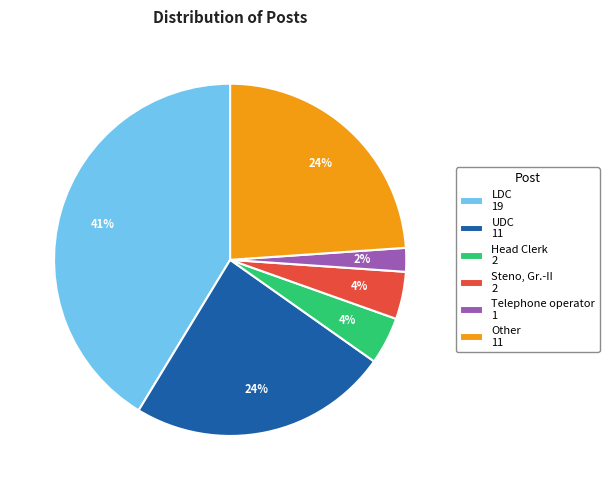

The UDC 11 slice represents 24% of the pie. True or false?

True